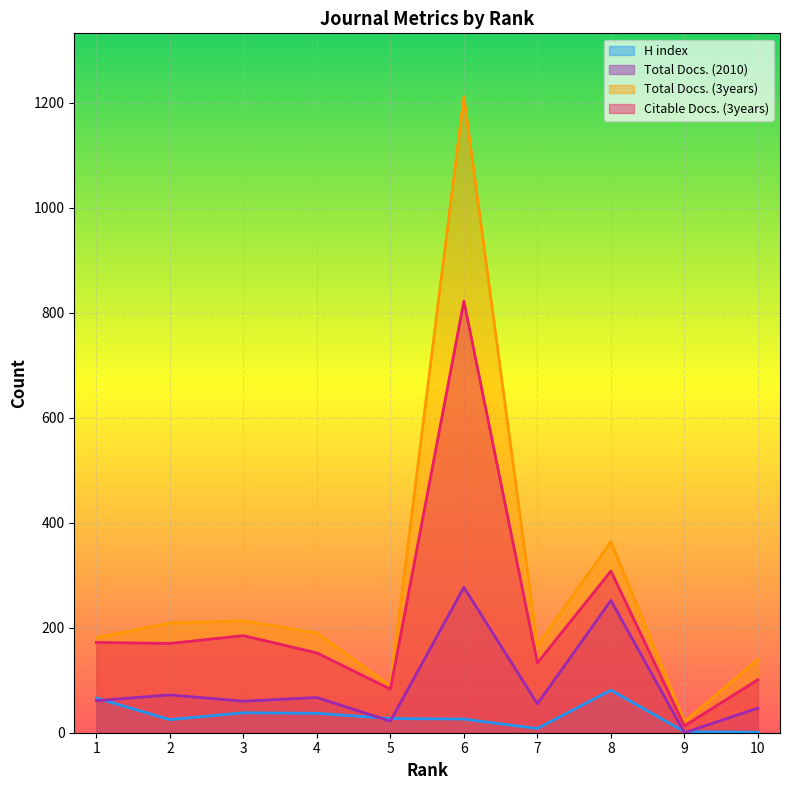

True or false: Total Docs. (3years) has a value of 213 at 3.

True